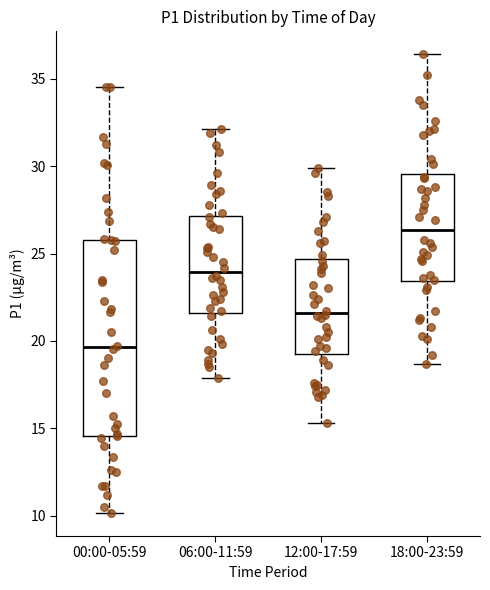

Where does the upper whisker of the box for 06:00-11:59 end on the y-axis? The values are not printed on the chart, so give them approximately, as read against the axis.

32.0